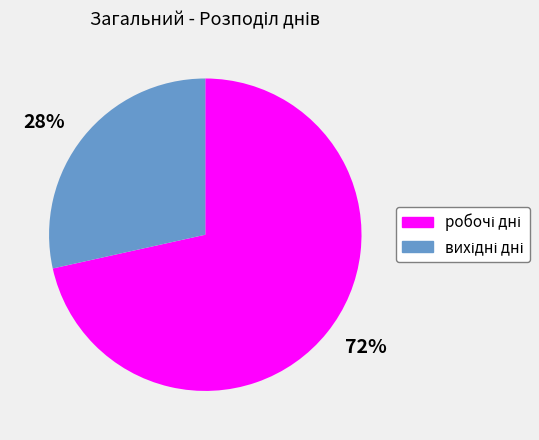

Is it true that 72% is 72% of the pie?

True